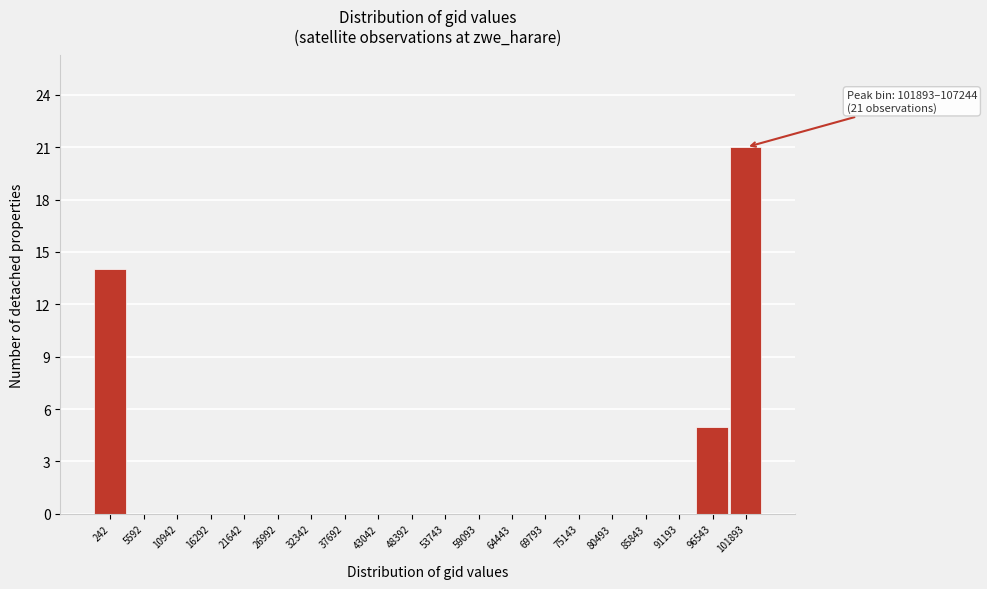

Reading left to right, what are all the values shown in this chart?

242=14	5592=0	10942=0	16292=0	21642=0	26992=0	32342=0	37692=0	43042=0	48392=0	53743=0	59093=0	64443=0	69793=0	75143=0	80493=0	85843=0	91193=0	96543=5	101893=21